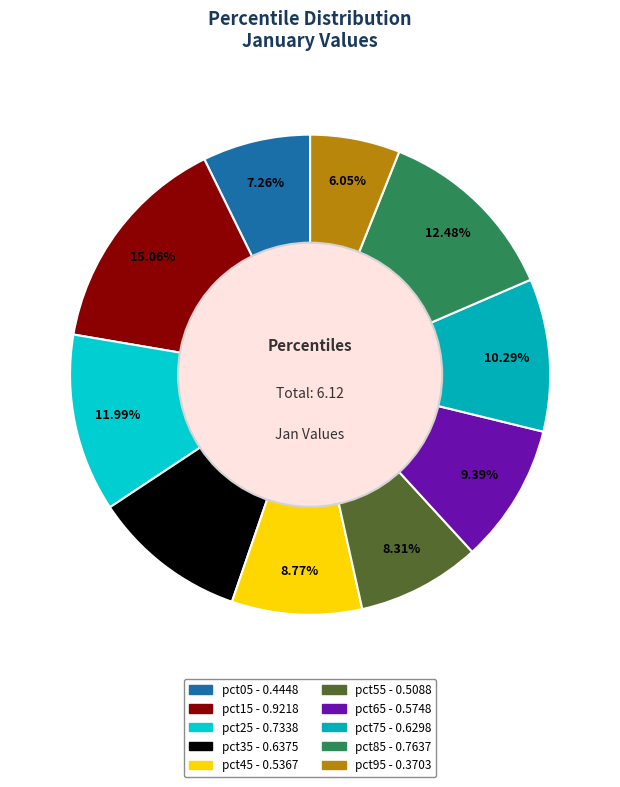

To the nearest percent, what percentage of the pie is pct75?

10%